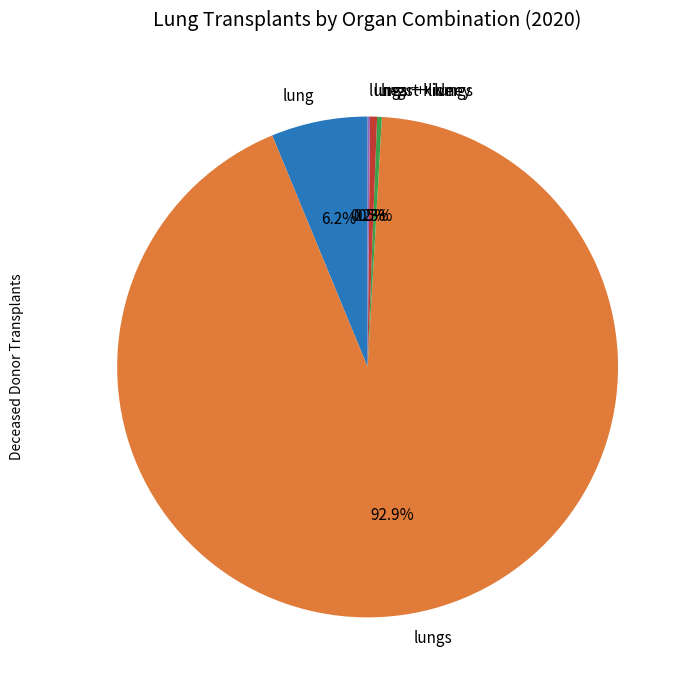

Combined, do lung and lungs + liver account for over 50%?

No